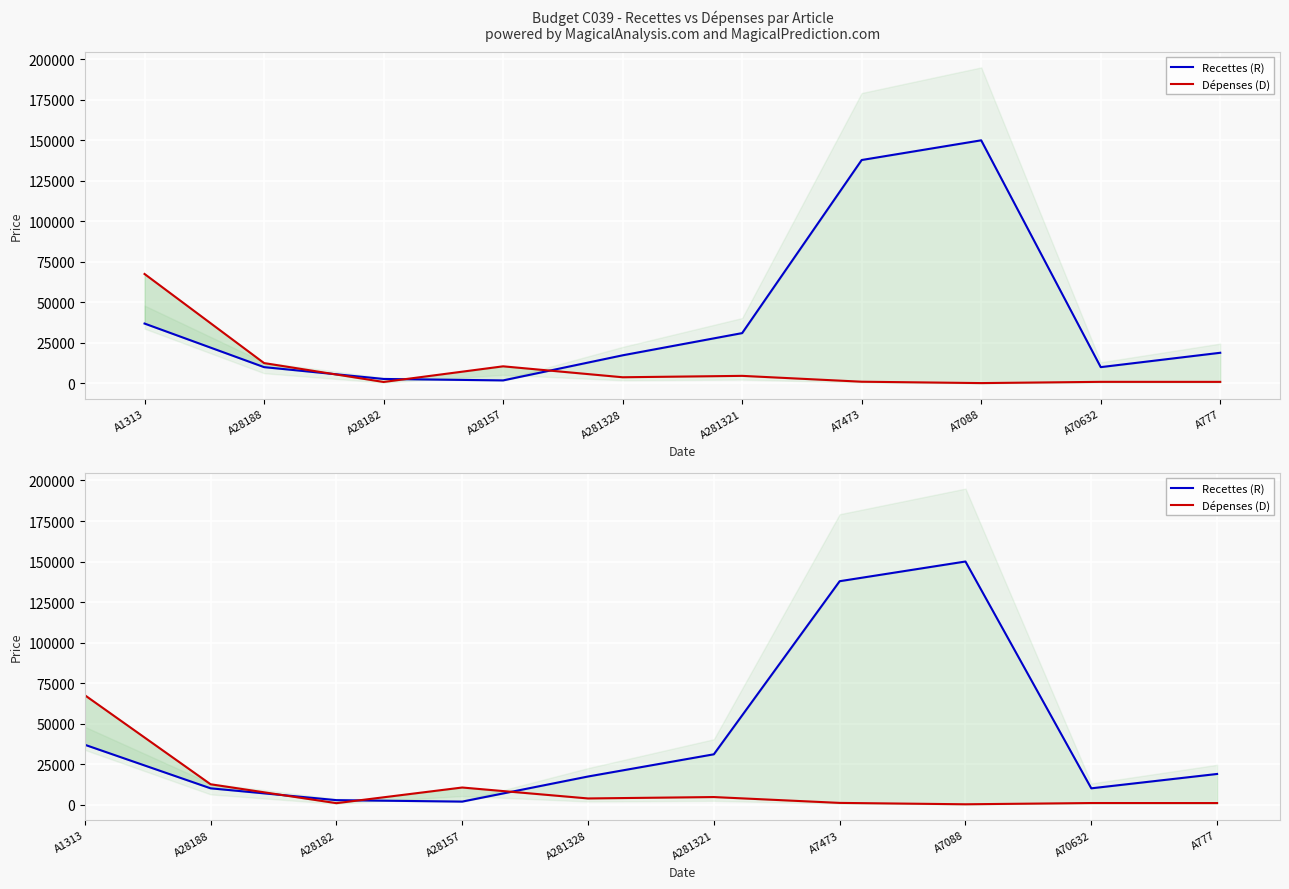

Which series has the widest spread of values?

Recettes (R)